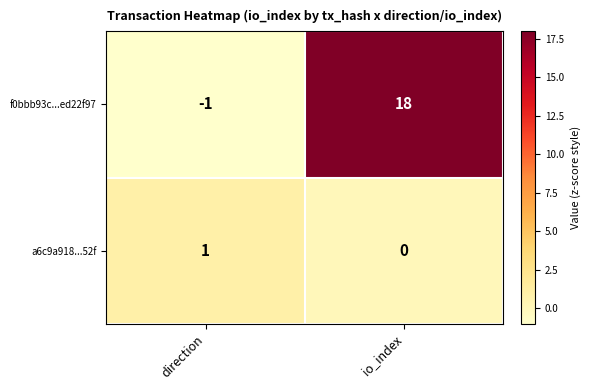

At which label is f0bbb93c...ed22f97 closest to 8?

direction